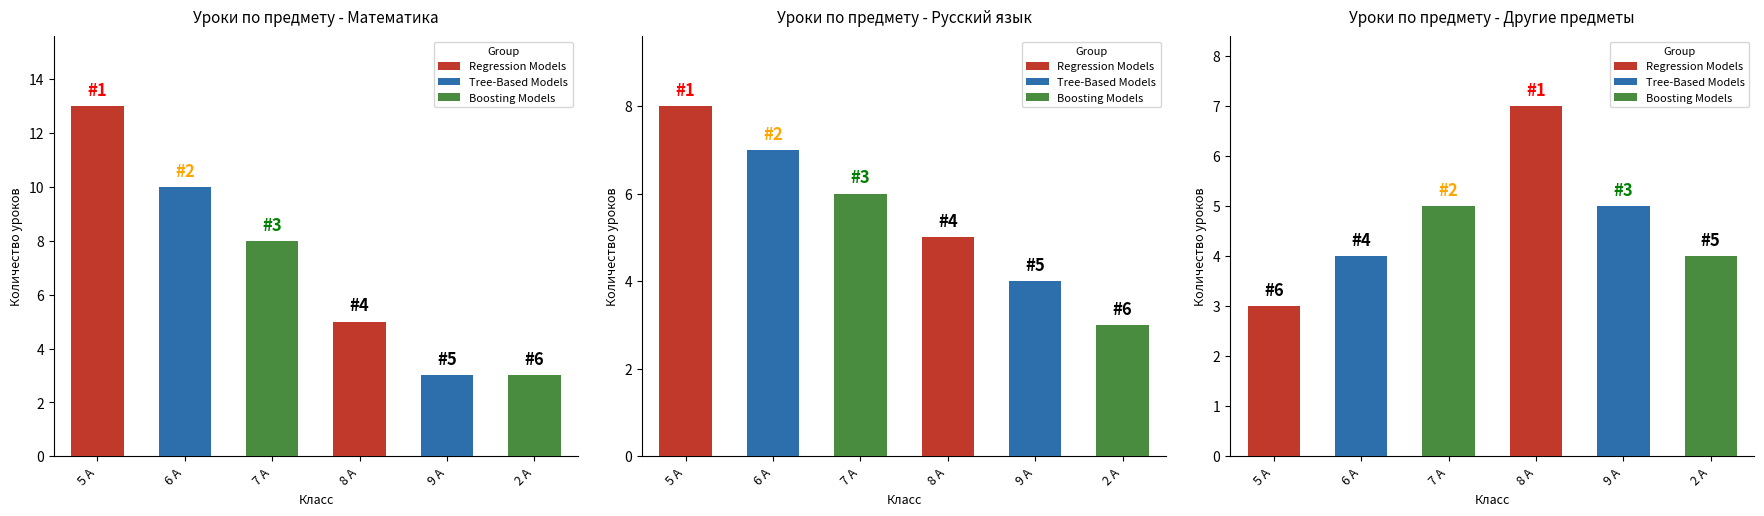

What is the total value across all series at 8 А?

17